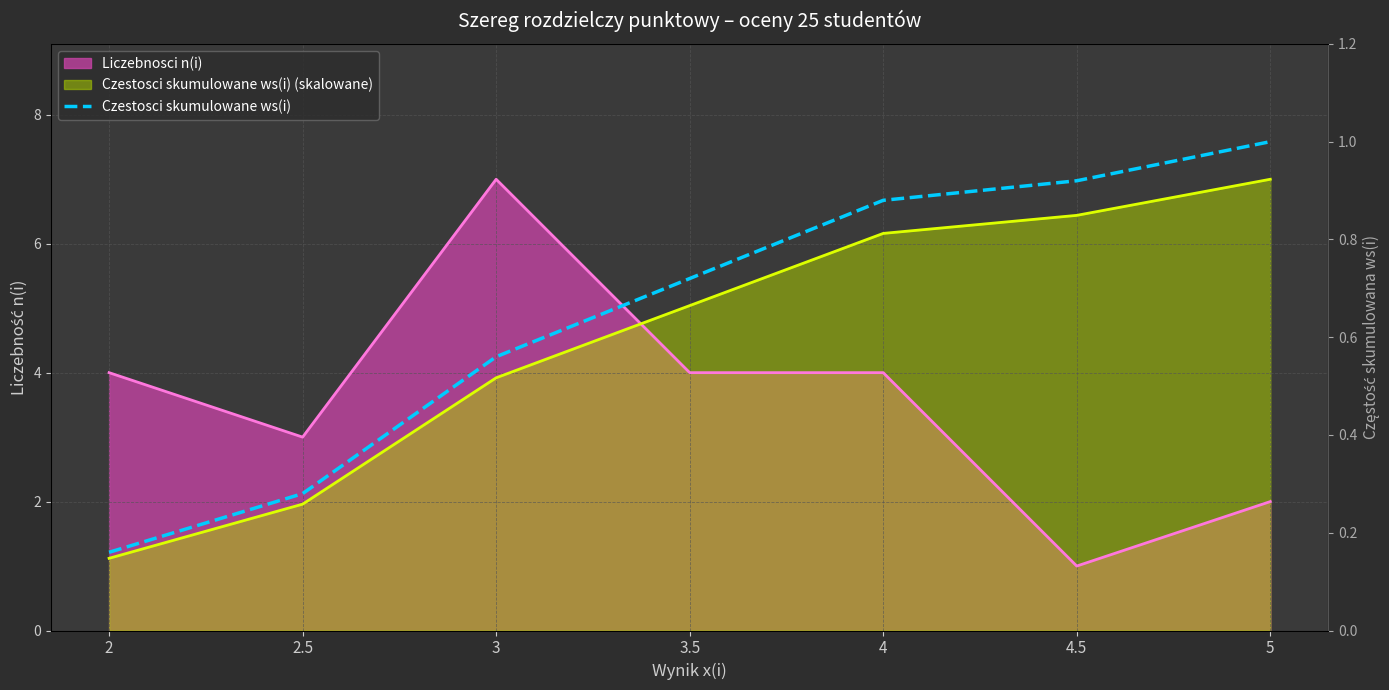

List the labels in order of value, largest first.

5, 4.5, 4, 3.5, 3, 2.5, 2